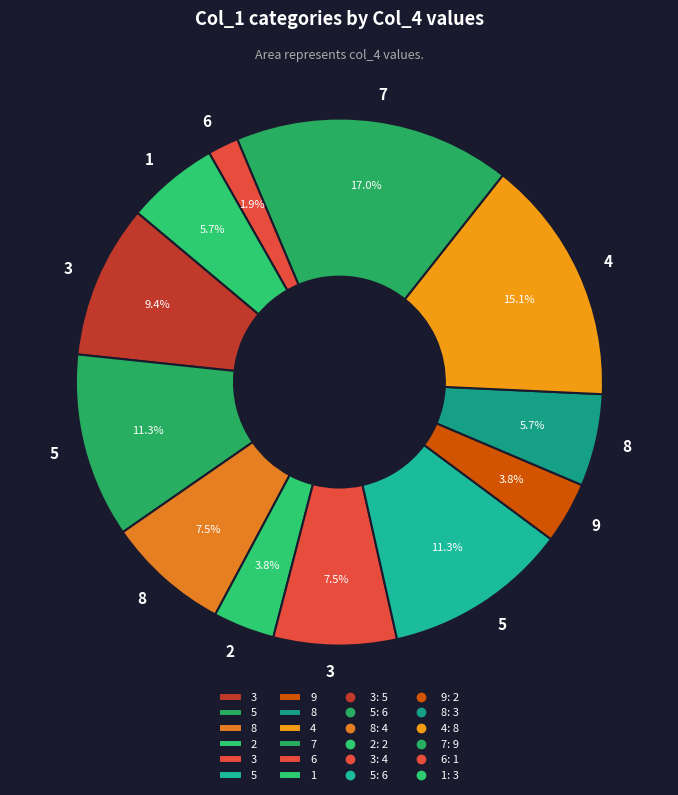

Count the number of slices in the pie.

12